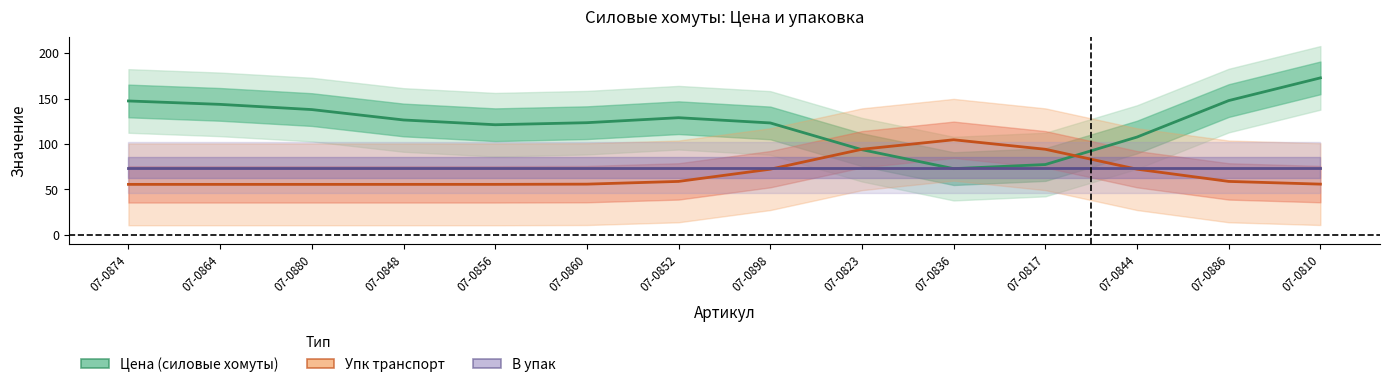

At which label does В упак reach its minimum?

07-0874